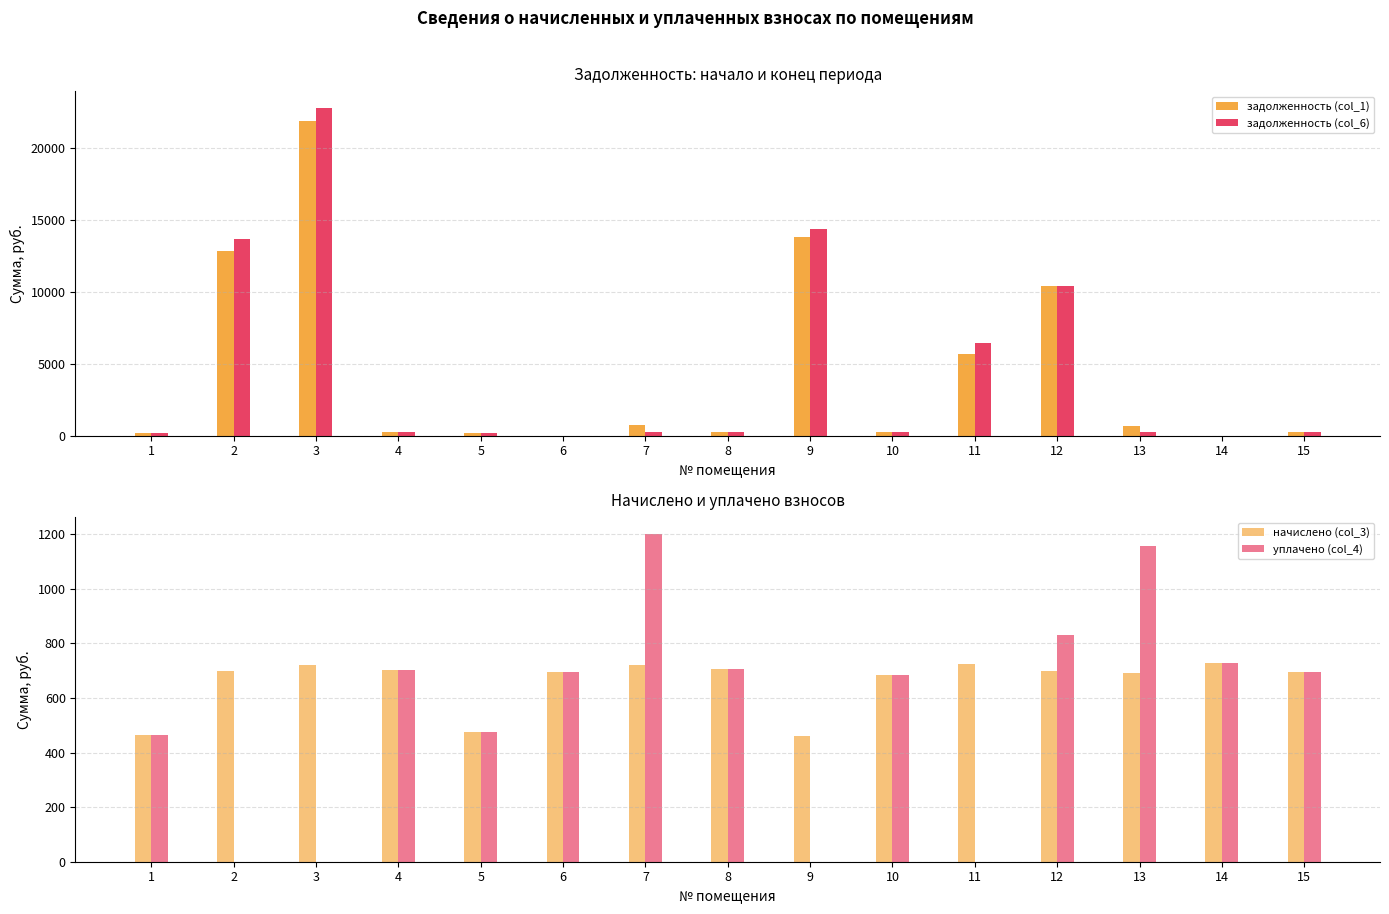

What is the difference between the задолженность (col_1) values at 5 and 14?

157.9